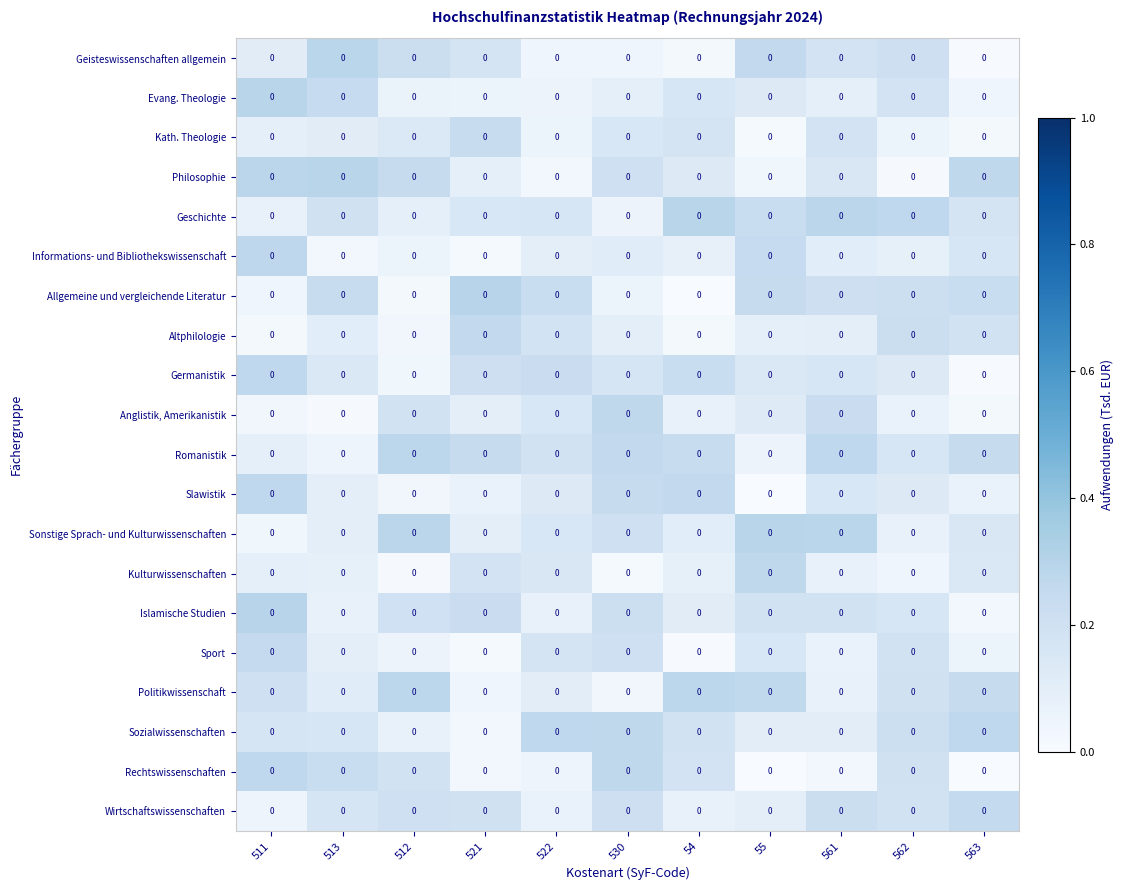

The Geisteswissenschaften allgemein series shows 0.3 at 513. True or false?

True